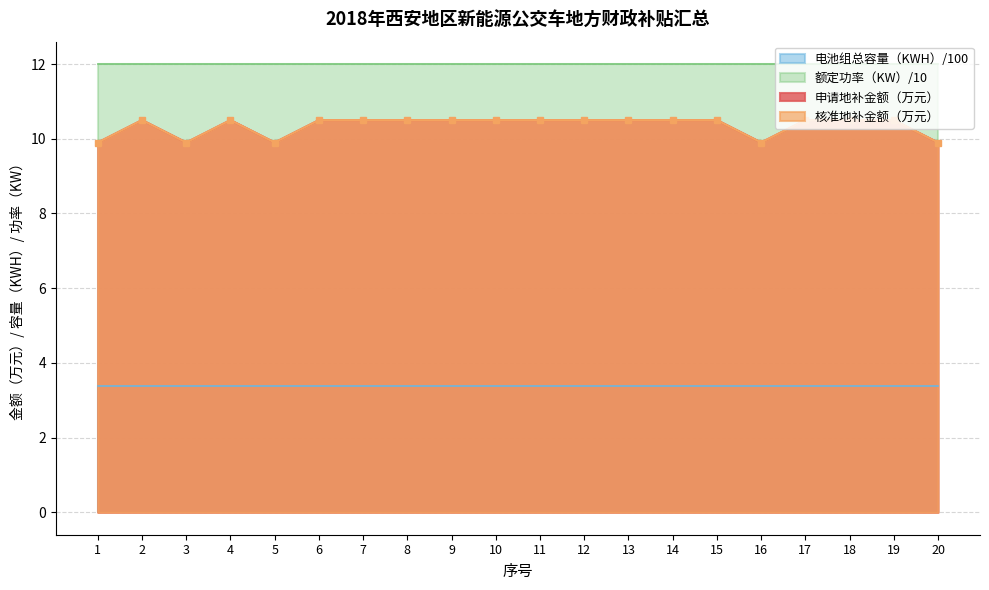

How many interior local valleys does the 申请地补金额（万元） series have?

3